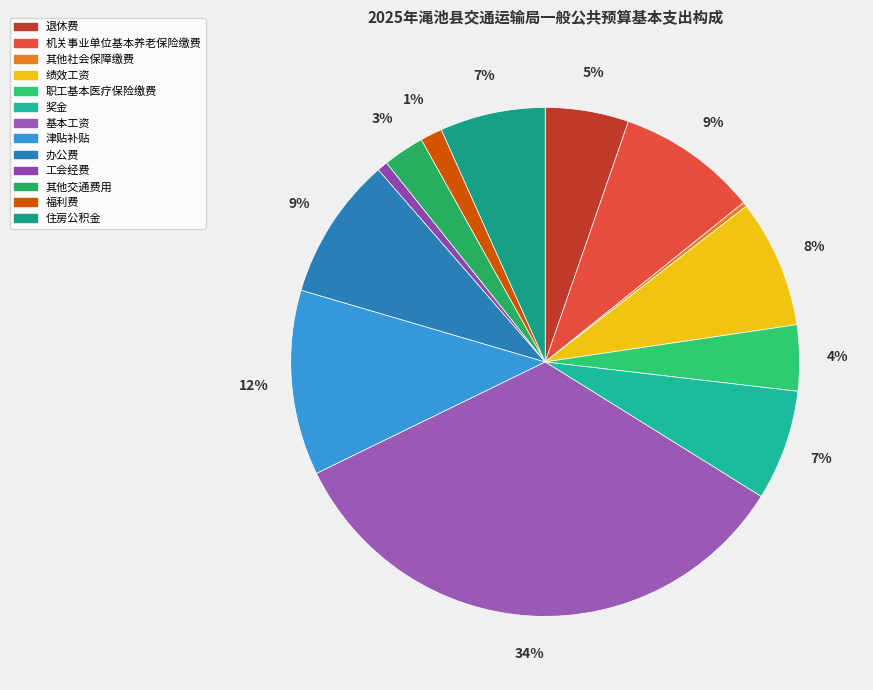

To the nearest percent, what percentage of the pie is 福利费?

1%